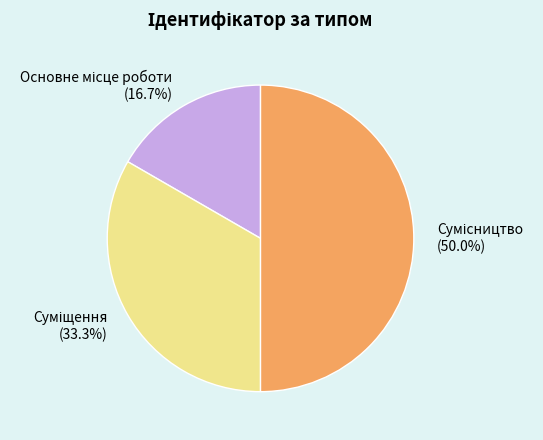

Which slice is the largest?

Сумісництво